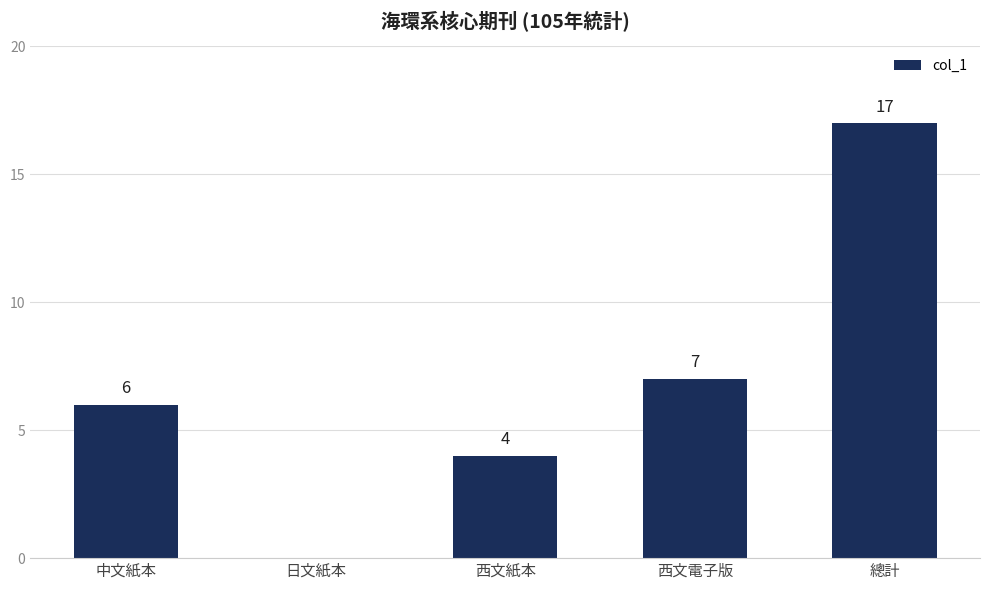

What is the sum of the values at 中文紙本 and 西文紙本?

10